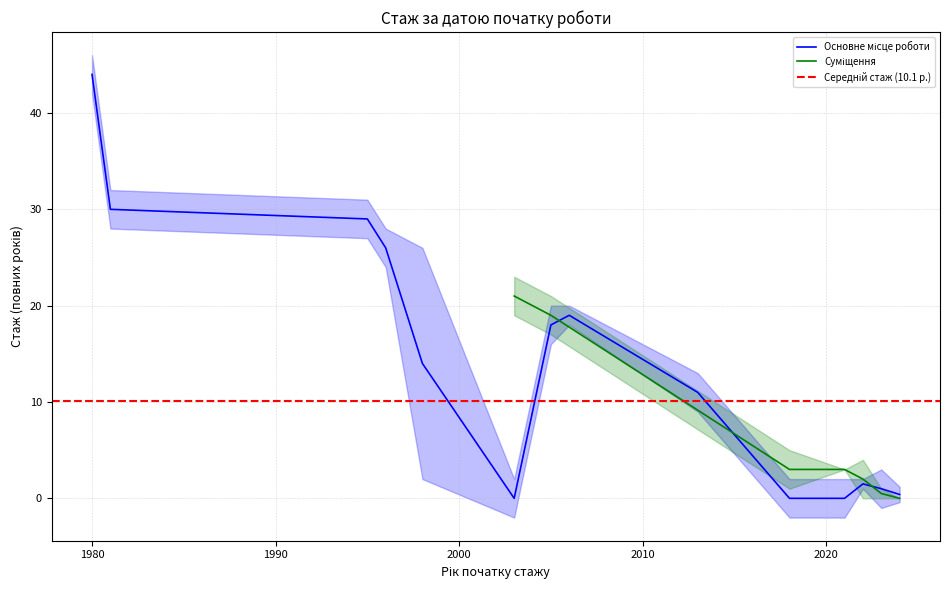

Rank the series by their average value, from highest to lowest.

Основне місце роботи, Суміщення